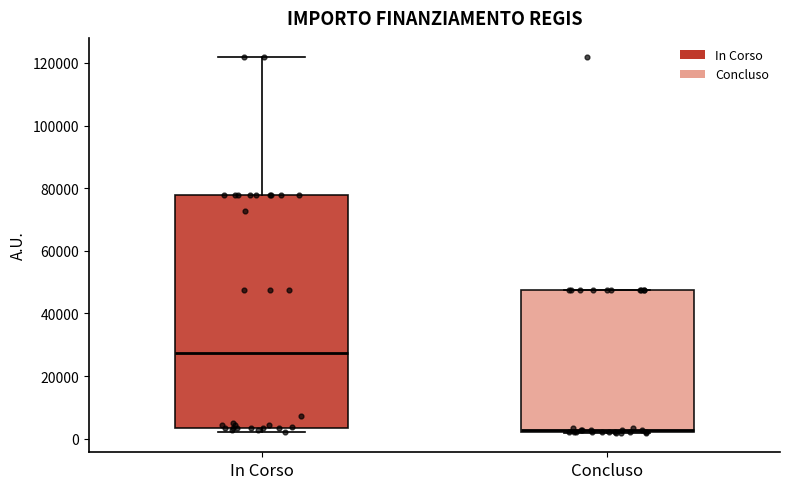

Which box has the lowest median line?

Concluso